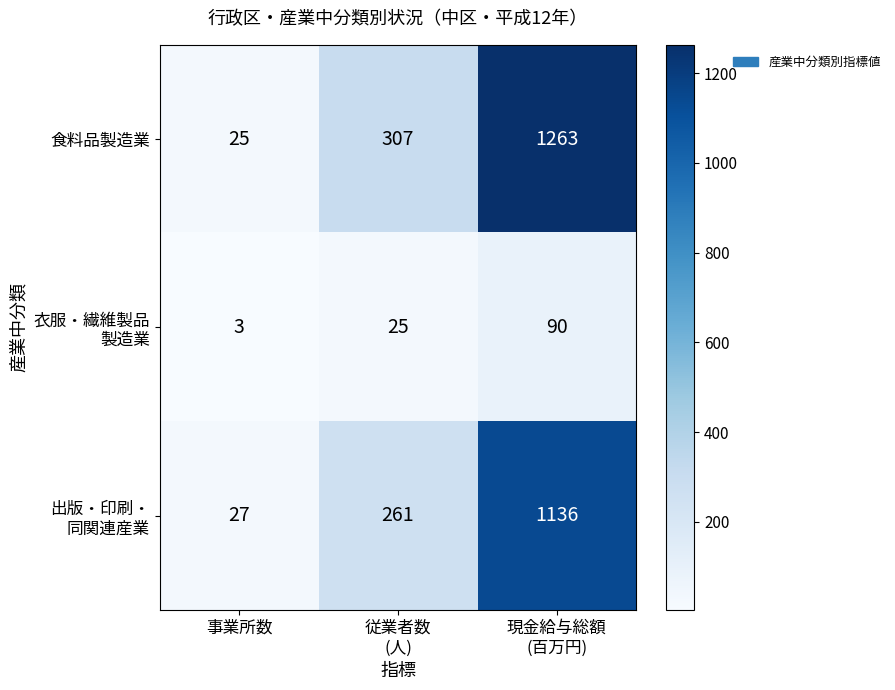

Which series has the largest range (max minus min)?

食料品製造業